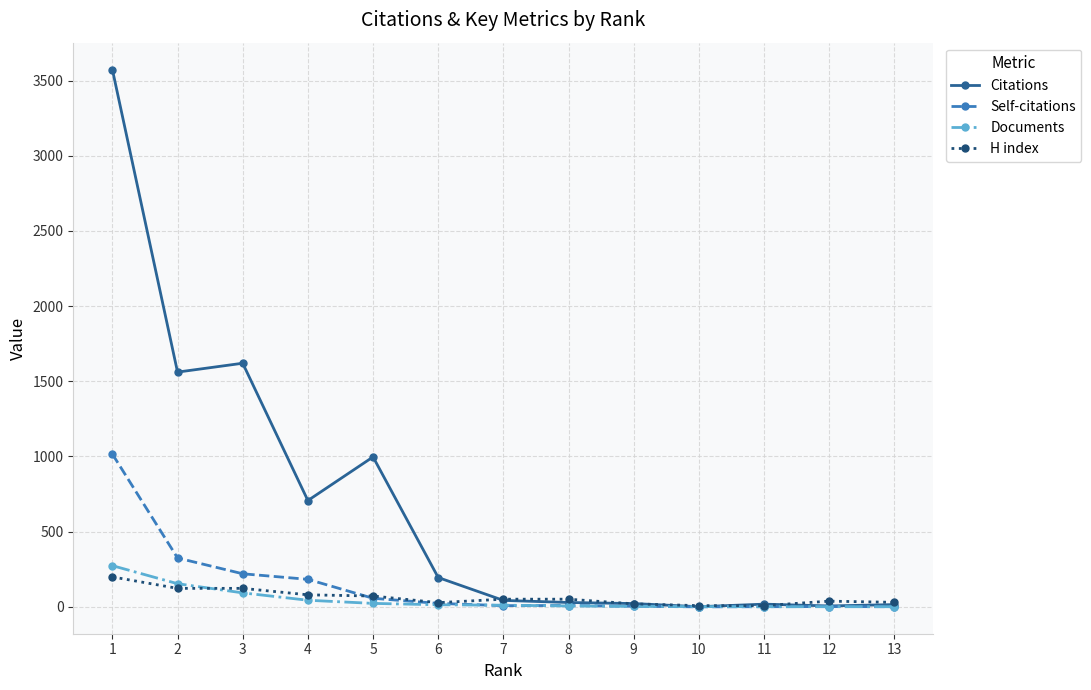

What is the value of the Citations point at the 6th from the left?

195